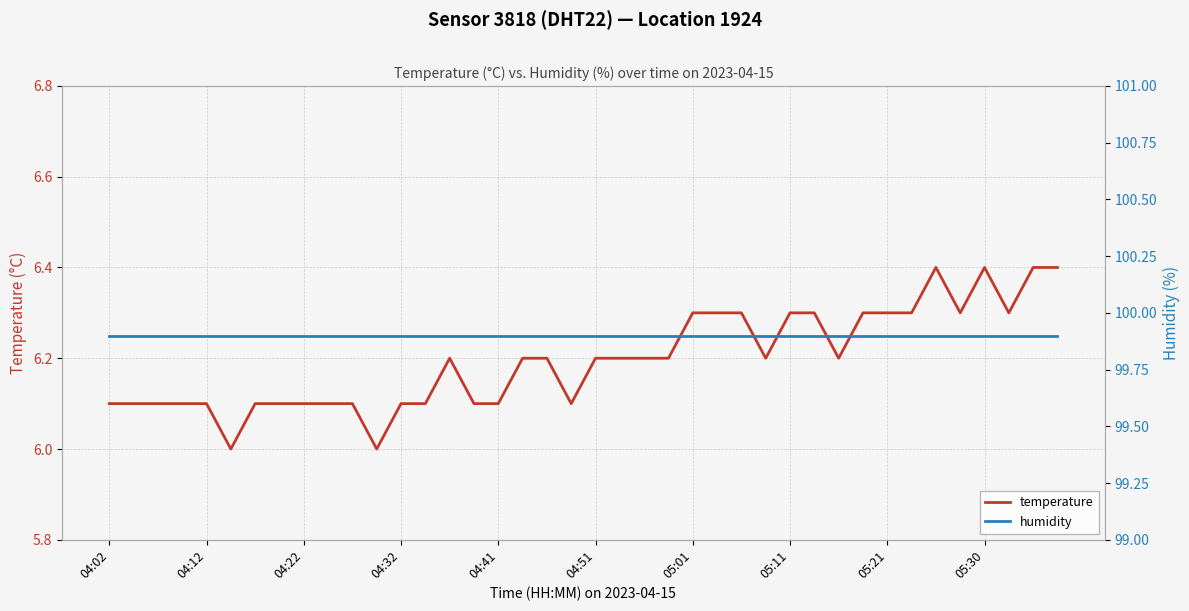

Count the number of categories in the chart.

40